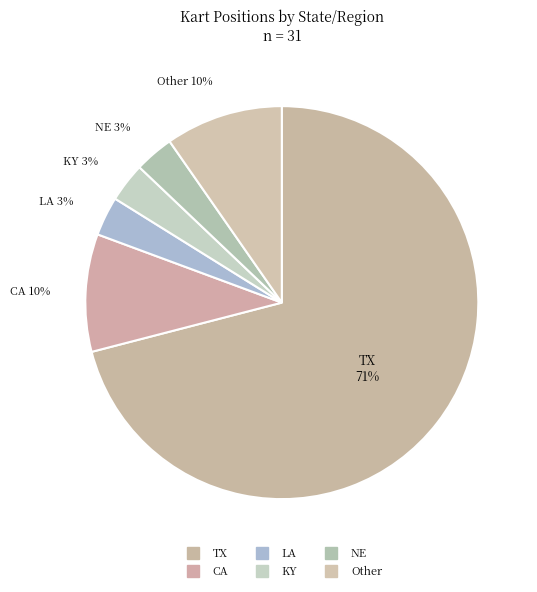

What percentage is NOT represented by NE?

96.8%